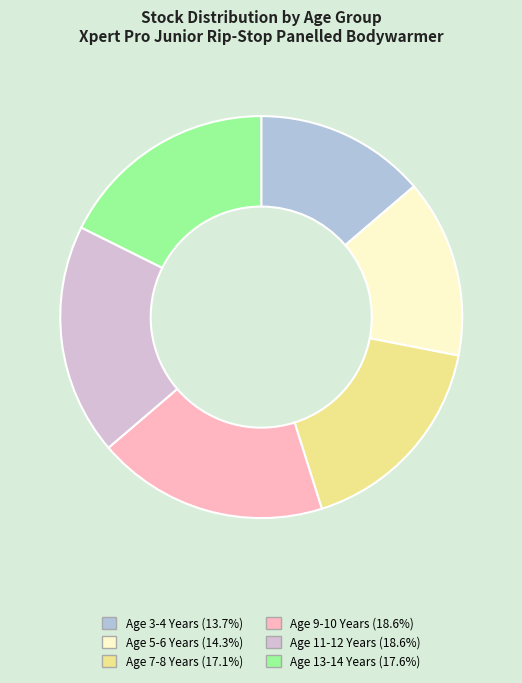

Does Age 7-8 Years represent more than half of the total?

No